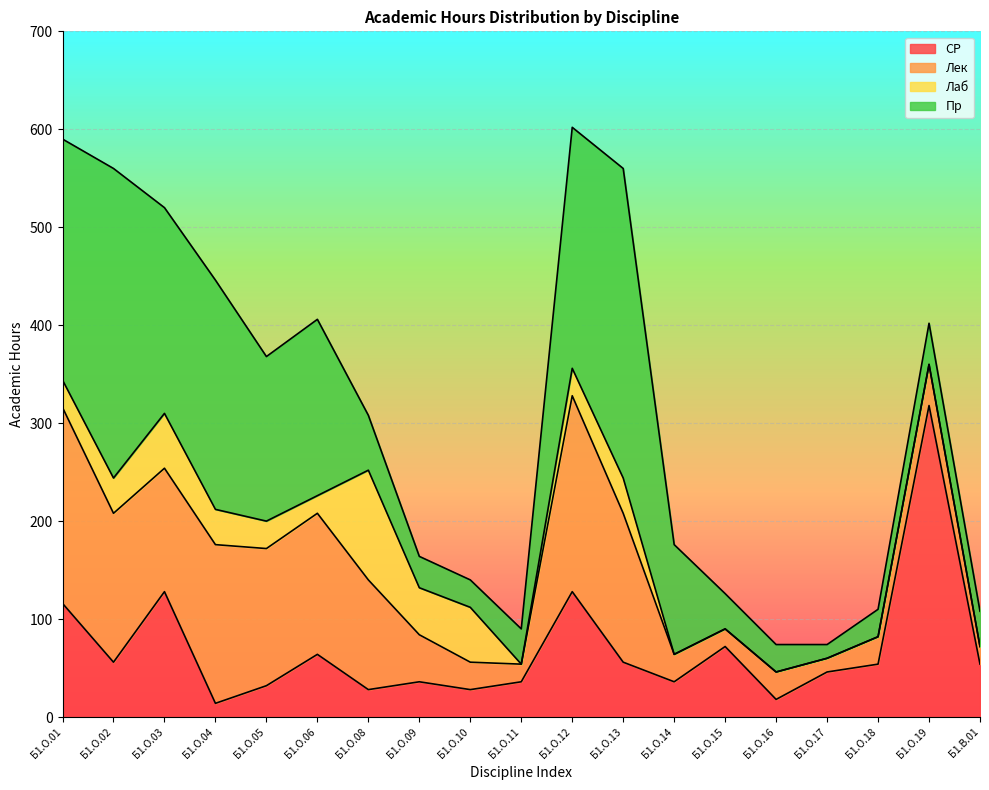

What is the total value across all series at Б1.О.11?

90